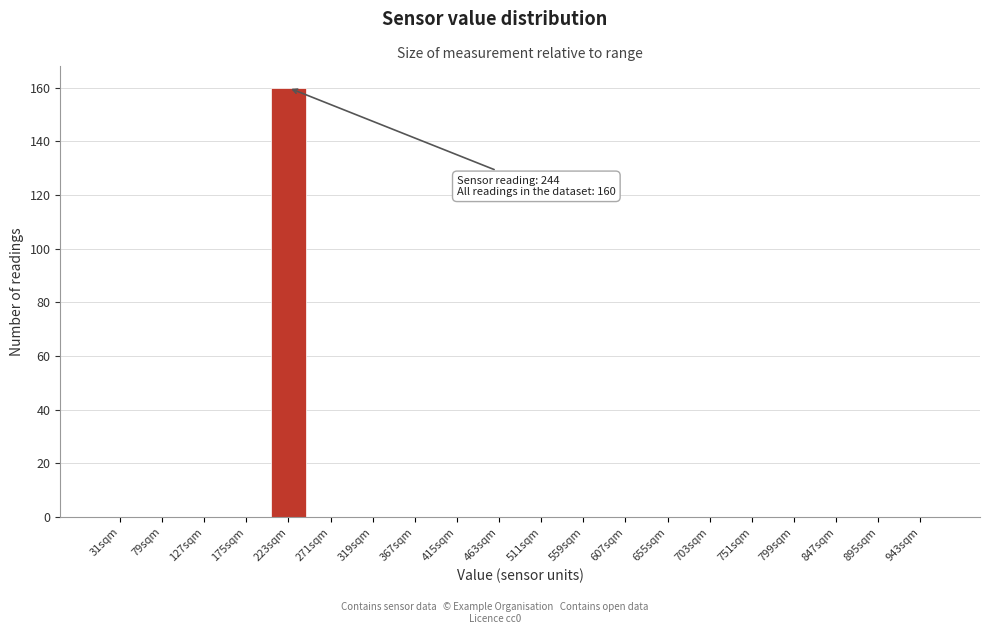

Reading left to right, what are all the values shown in this chart?

31sqm=0	79sqm=0	127sqm=0	175sqm=0	223sqm=160	271sqm=0	319sqm=0	367sqm=0	415sqm=0	463sqm=0	511sqm=0	559sqm=0	607sqm=0	655sqm=0	703sqm=0	751sqm=0	799sqm=0	847sqm=0	895sqm=0	943sqm=0